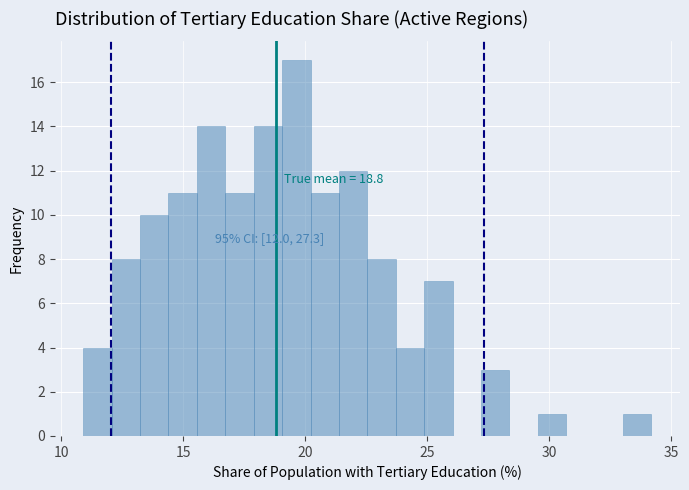

Read against the x-axis, roughly where is the centre of the tallest bar?

19.5